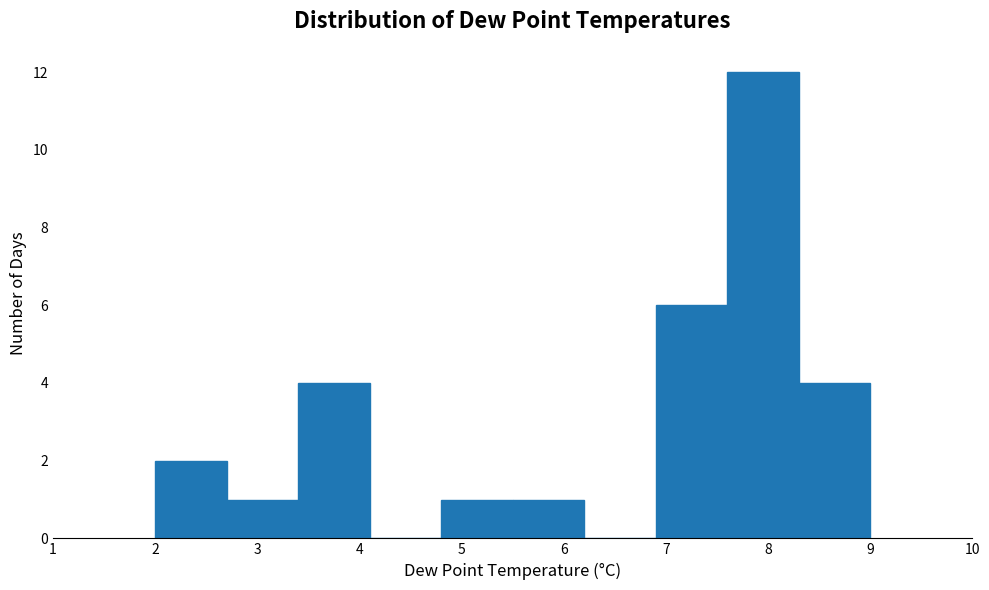

Reading left to right, list every bar in this chart as the range it spans on the x-axis followed by its height. The values are not printed on the chart, so give them approximately, as read against the axis.

2.0 to 2.7: 2
2.7 to 3.4: 1
3.4 to 4.1: 4
4.1 to 4.8: 0
4.8 to 5.5: 1
5.5 to 6.2: 1
6.2 to 6.9: 0
6.9 to 7.6: 6
7.6 to 8.3: 12
8.3 to 9.0: 4